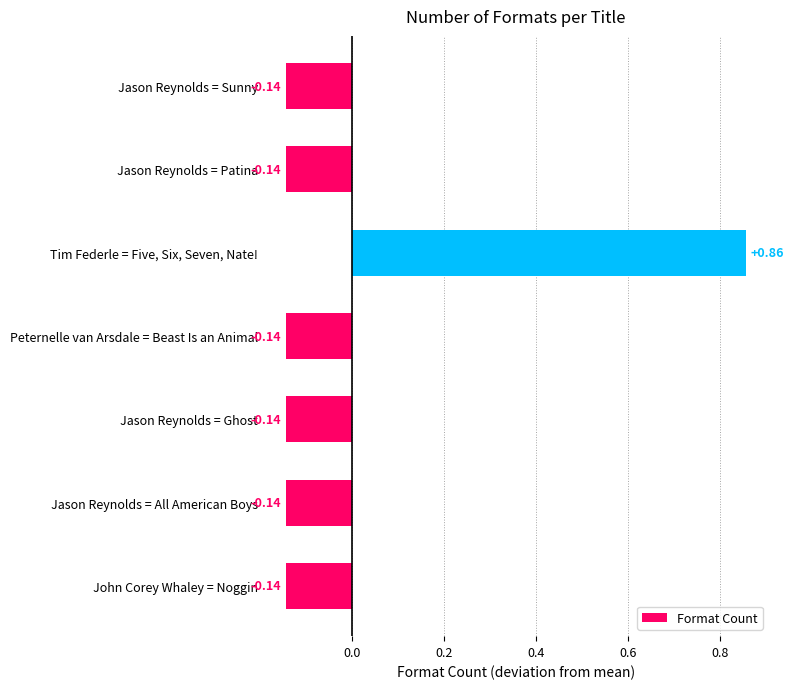

What is the label of the 6th bar from the top?

Jason Reynolds = All American Boys